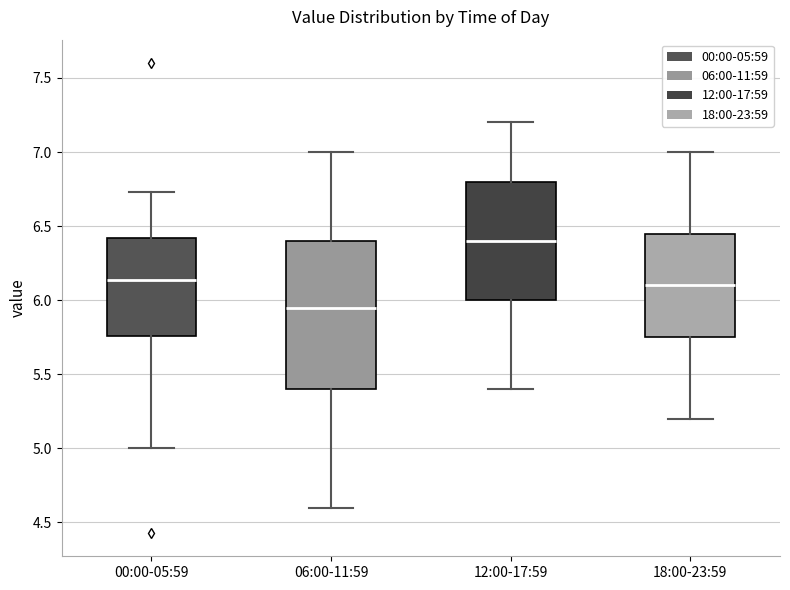

Reading left to right, transcribe this box plot: for each box, give where its median line is, the range the box spans, and where its two whiskers end, as read against the y-axis. The values are not printed on the chart, so give them approximately, as read against the axis.

00:00-05:59: median 6.15, box 5.75 to 6.40, whiskers 5.00 to 6.75
06:00-11:59: median 5.95, box 5.40 to 6.40, whiskers 4.60 to 7.00
12:00-17:59: median 6.40, box 6.00 to 6.80, whiskers 5.40 to 7.20
18:00-23:59: median 6.10, box 5.75 to 6.45, whiskers 5.20 to 7.00